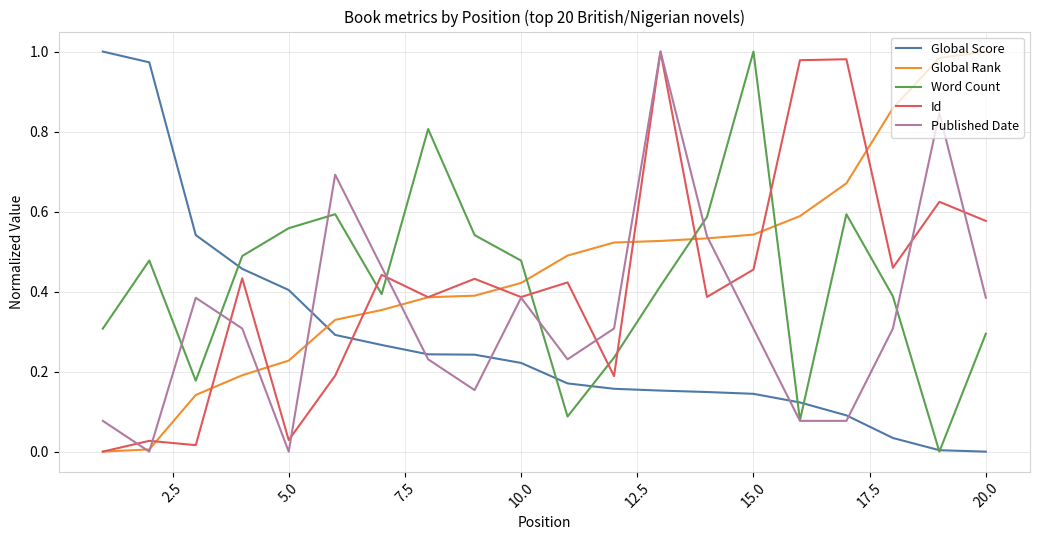

Which series has the widest spread of values?

Global Score